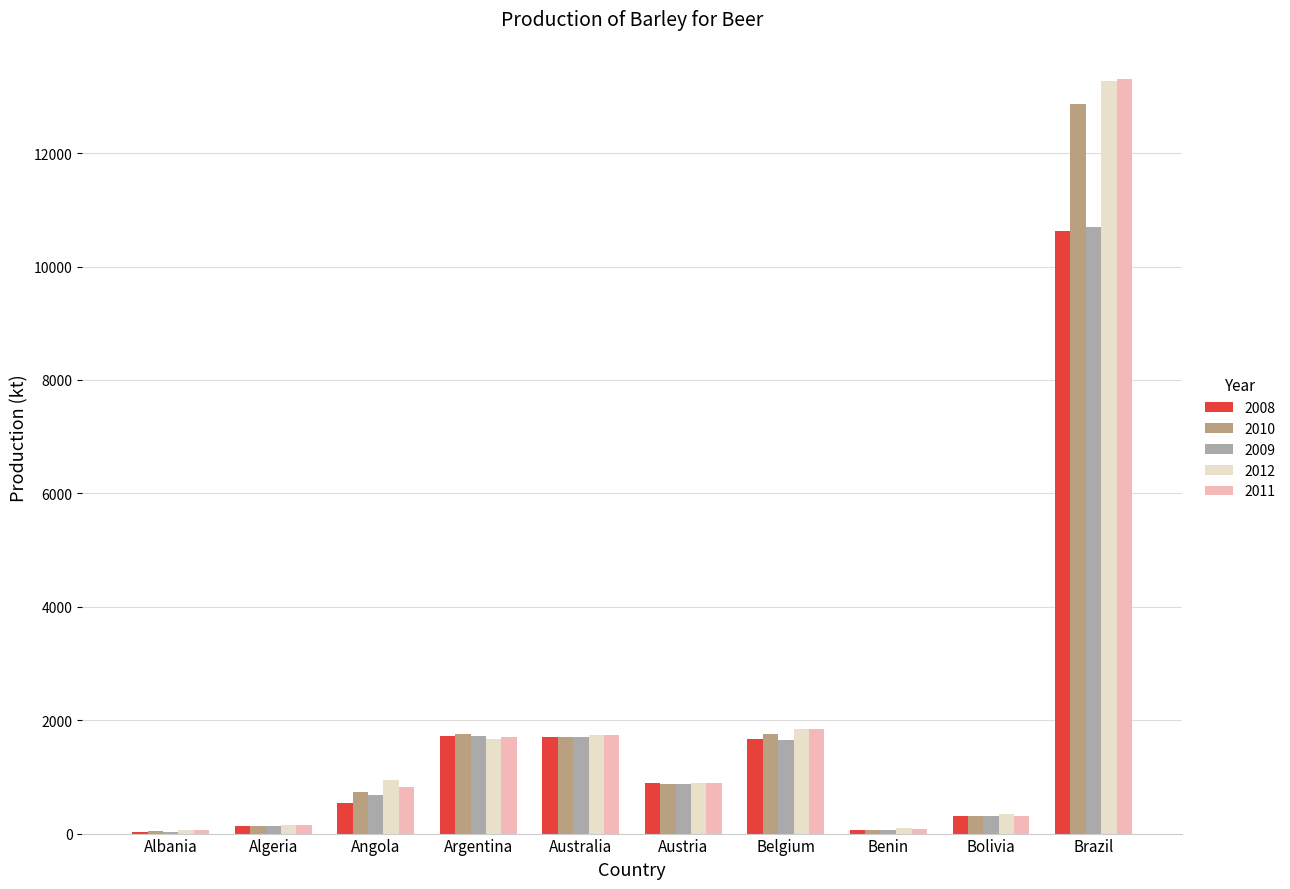

What is the highest value of the 2009 series?

10700.0